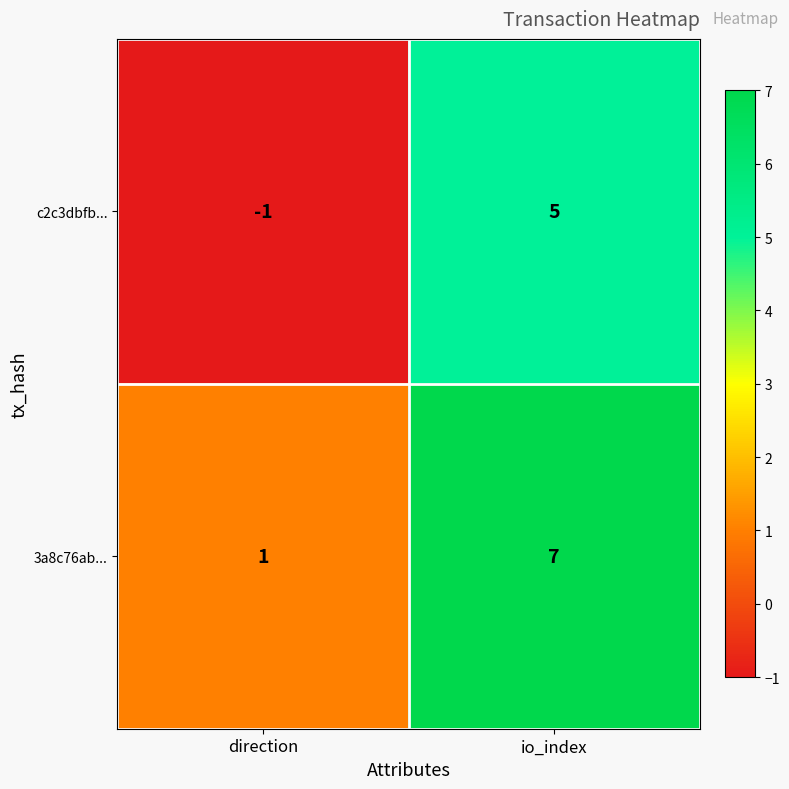

Reading left to right, extract all data points from this chart.

c2c3dbfb...: -1	5
3a8c76ab...: 1	7